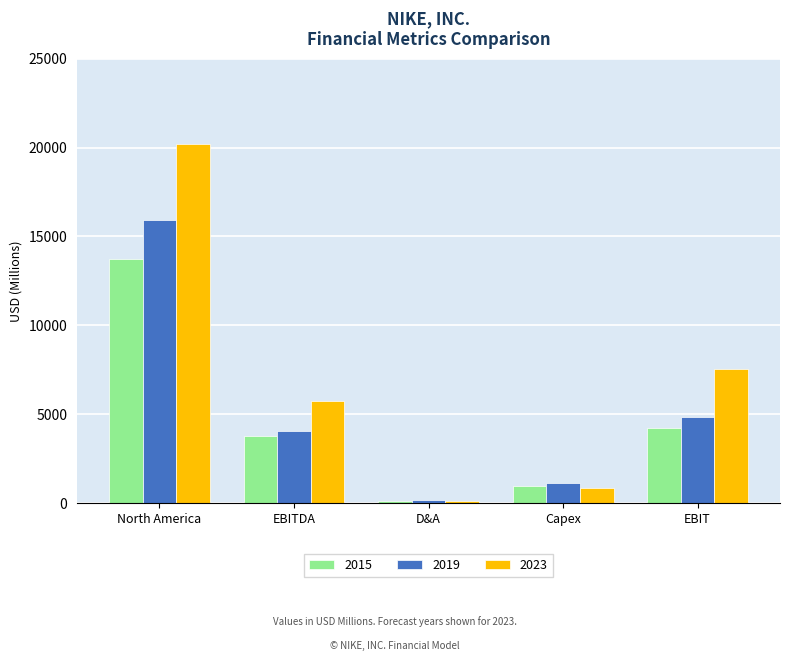

How many groups of bars are there?

5